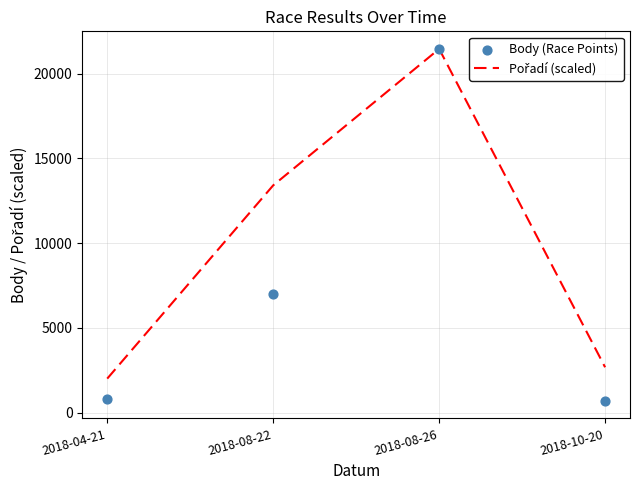

What are all the series names shown in the legend?

Pořadí (scaled), Body (Race Points)